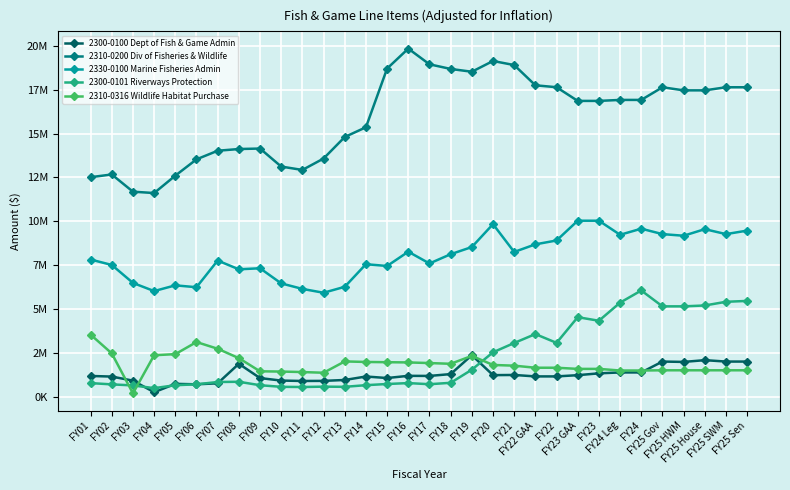

Does the chart have visible grid lines?

Yes